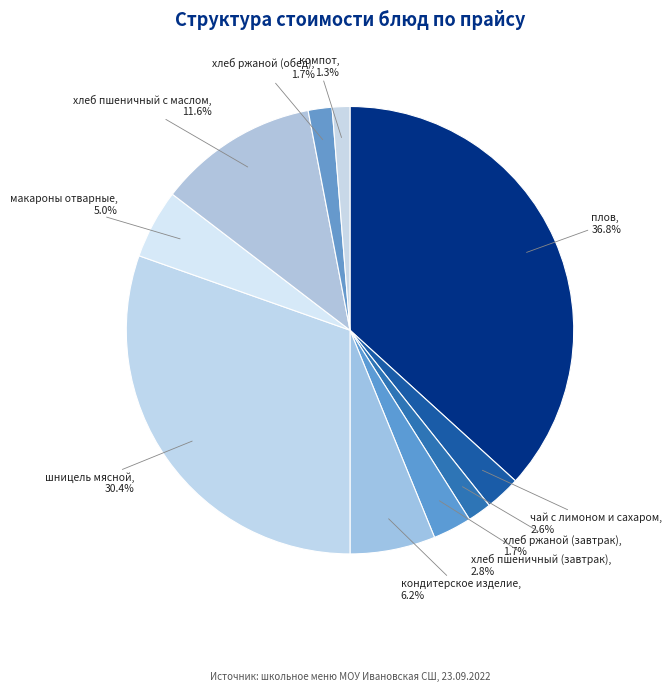

Does хлеб пшеничный с маслом account for over 50% of the chart?

No